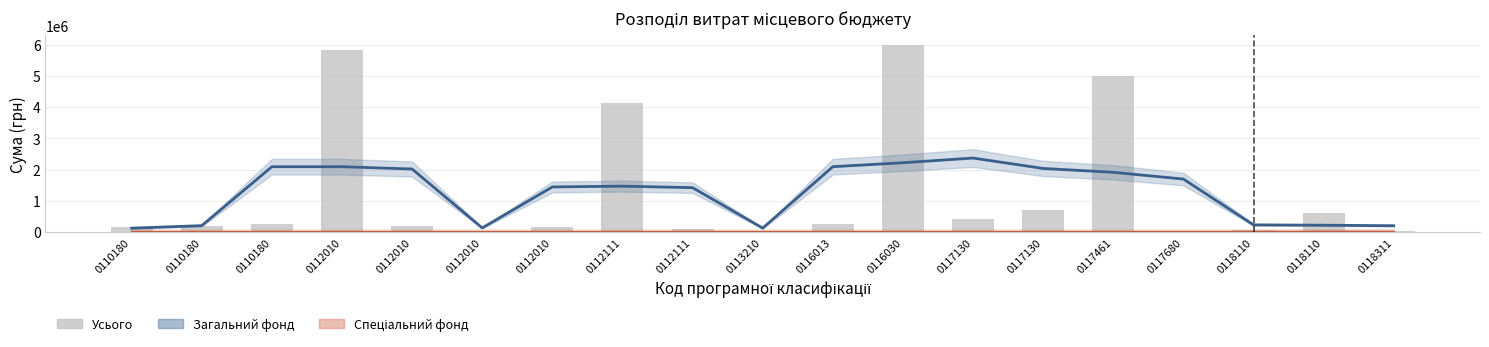

How many groups of bars are there?

19